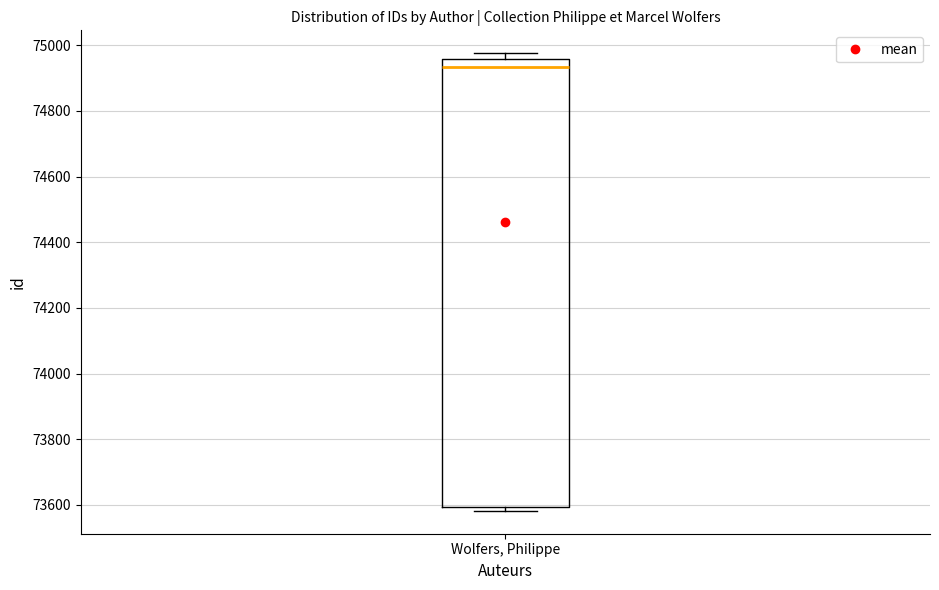

Transcribe this box plot: give where the median line is, the range the box spans, and where the two whiskers end, as read against the y-axis. The values are not printed on the chart, so give them approximately, as read against the axis.

median 74940, box 73600 to 74960, whiskers 73580 to 74980